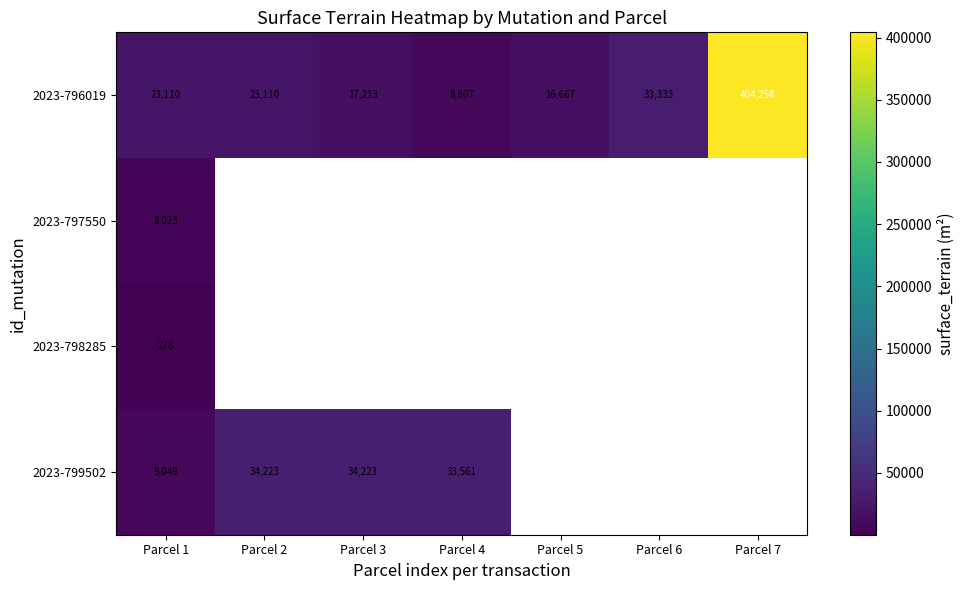

At which label does 2023-796019 reach its peak?

Parcel 7